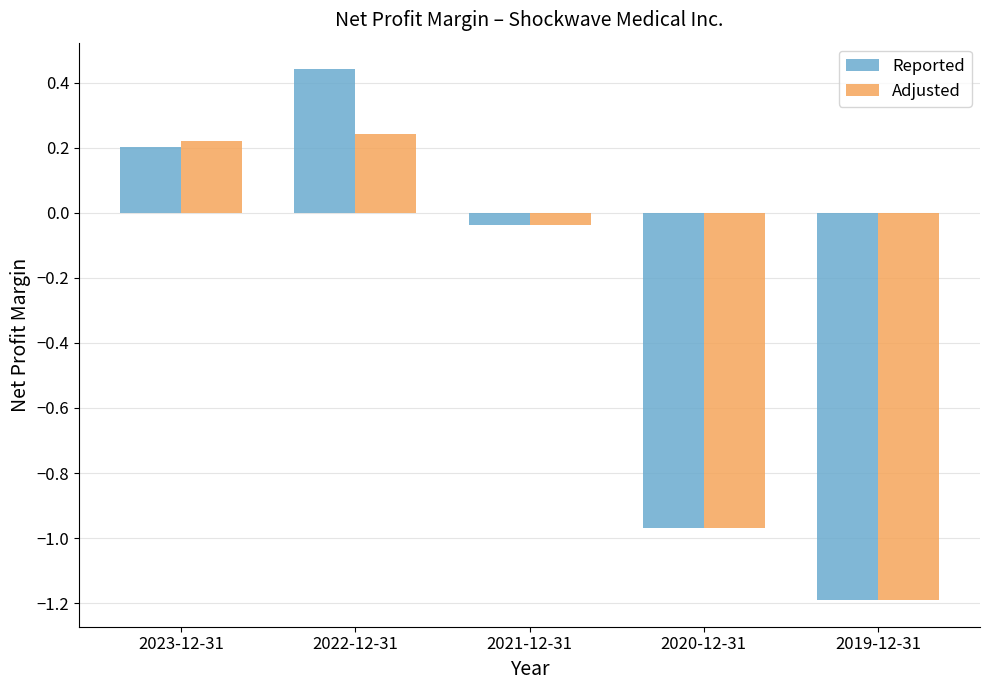

Which category has the highest value in the Reported series?

2022-12-31